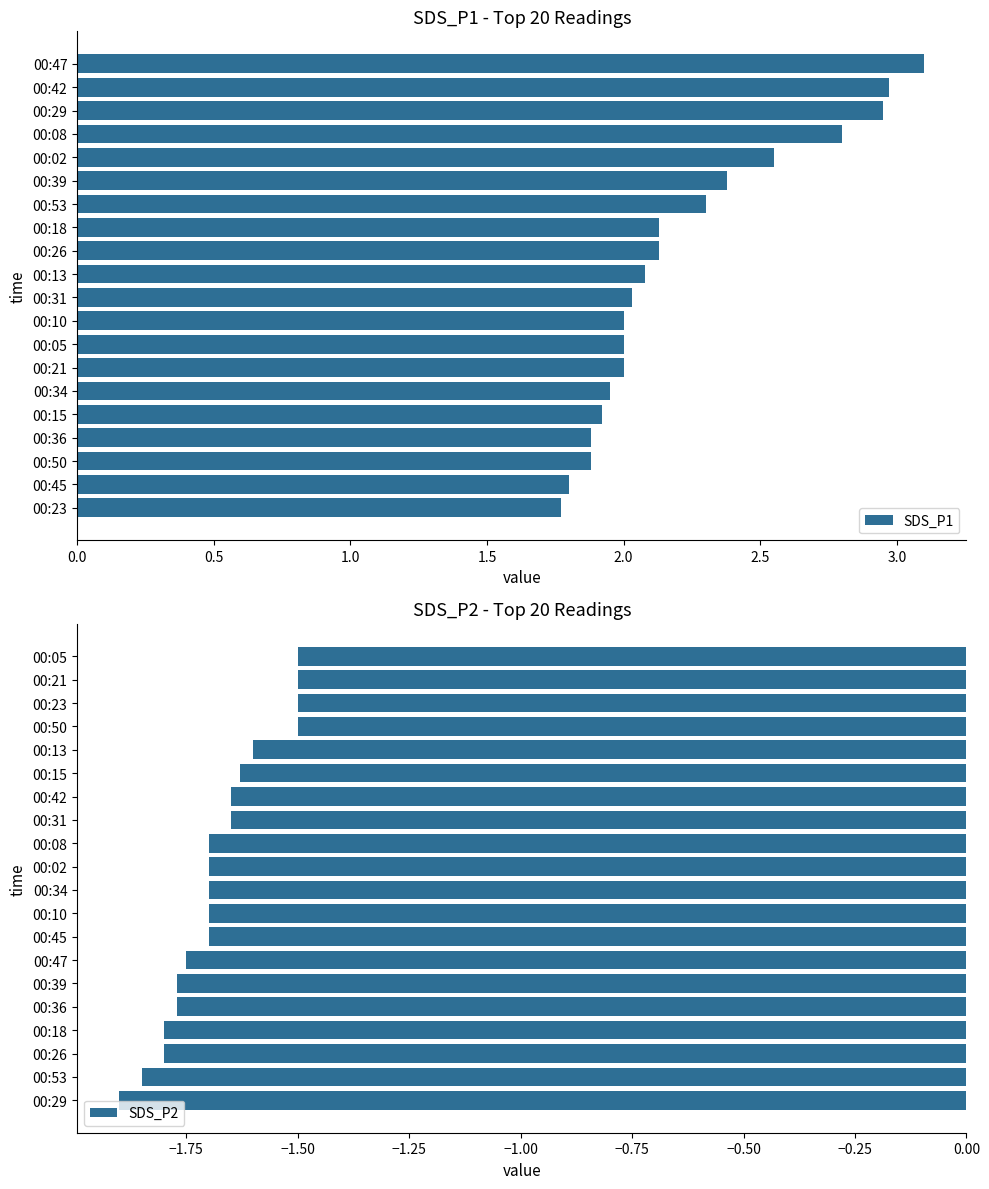

The SDS_P1 series shows 0.7 at 00:53. True or false?

False